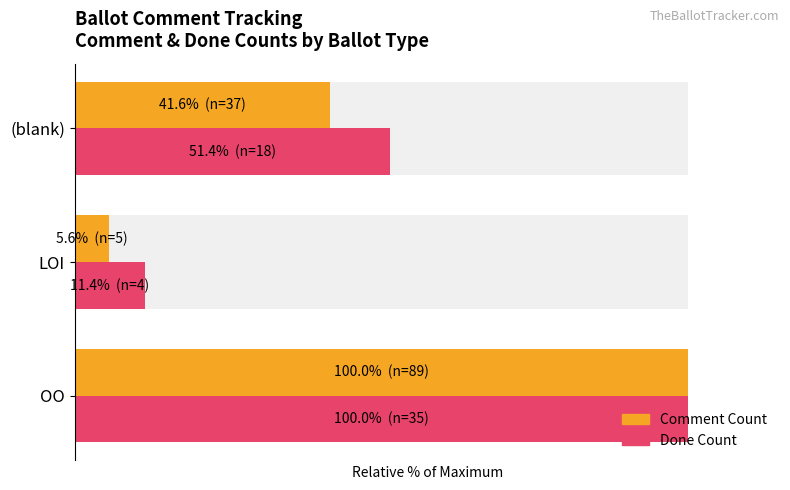

What is the difference between the maximum and second lowest values in the Done Count series?

48.6